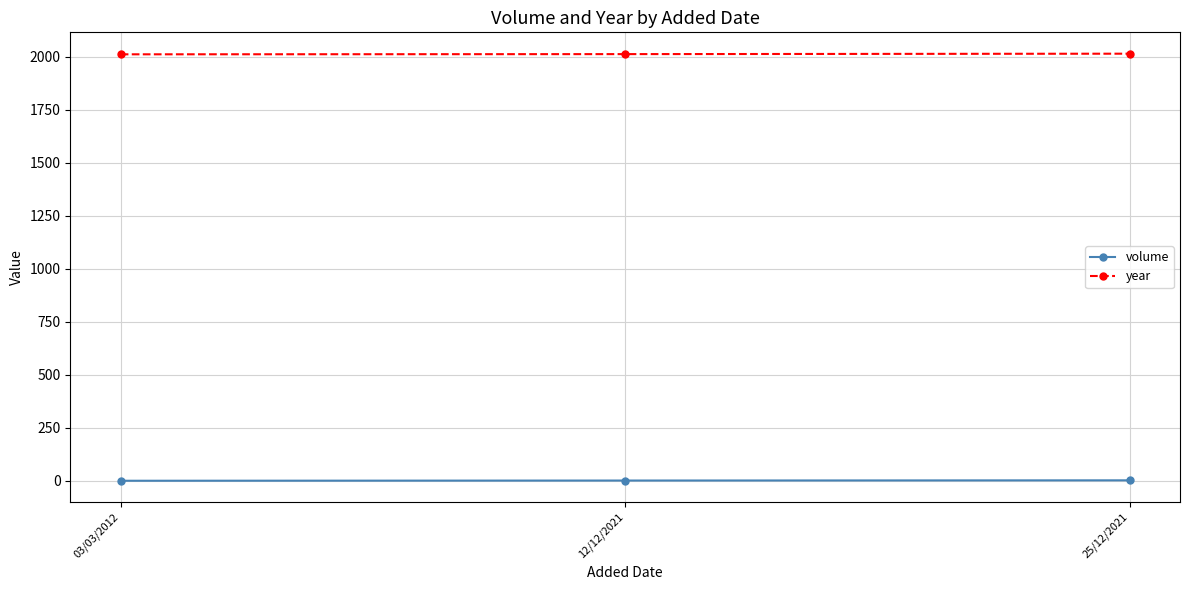

The year series shows 683 at 25/12/2021. True or false?

False